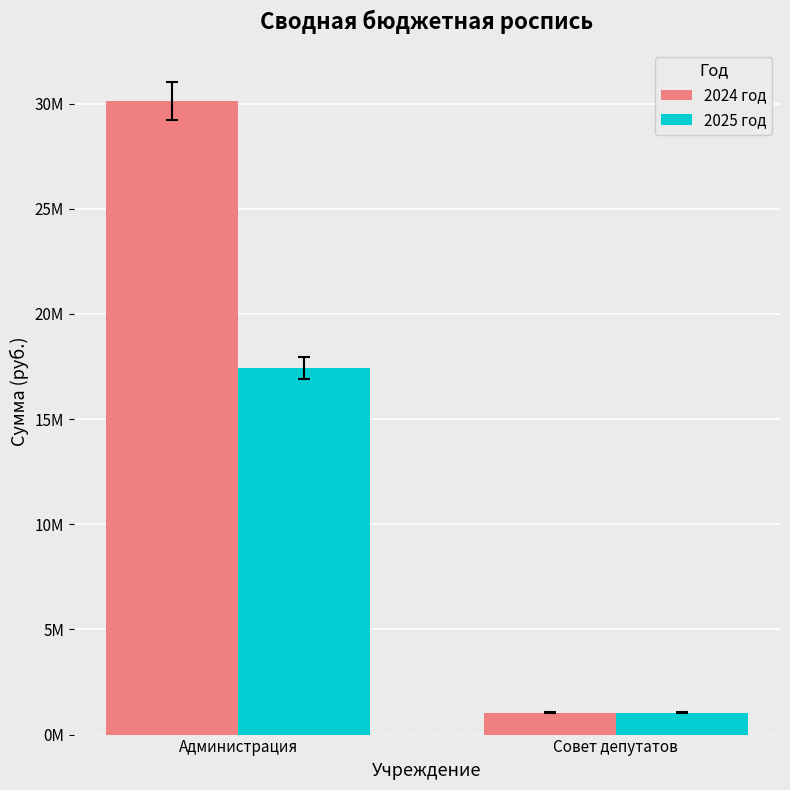

Rank the series by their average value, from highest to lowest.

2024 год, 2025 год